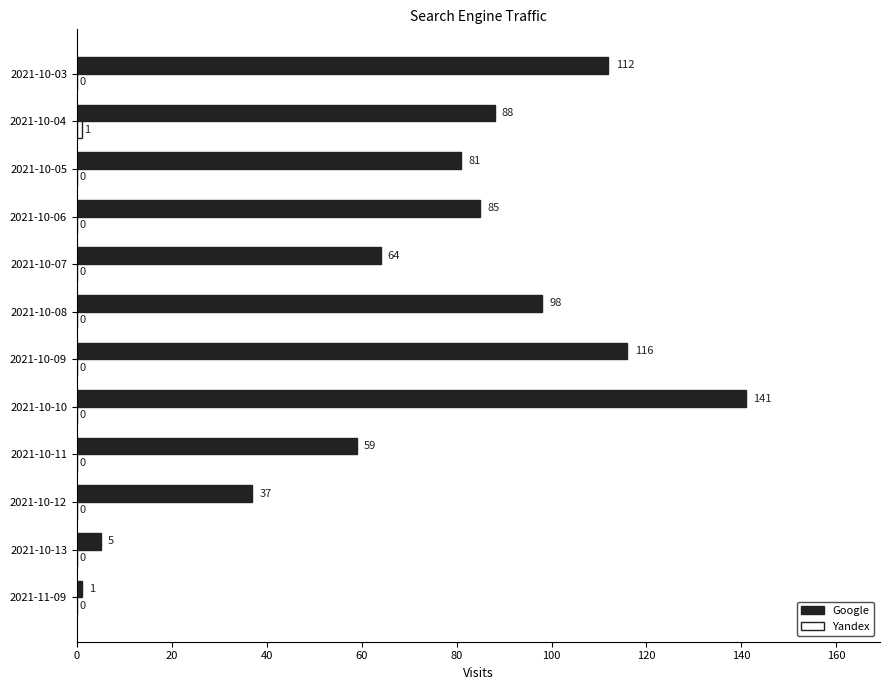

What is the approximate value of Google at 2021-10-11?

59